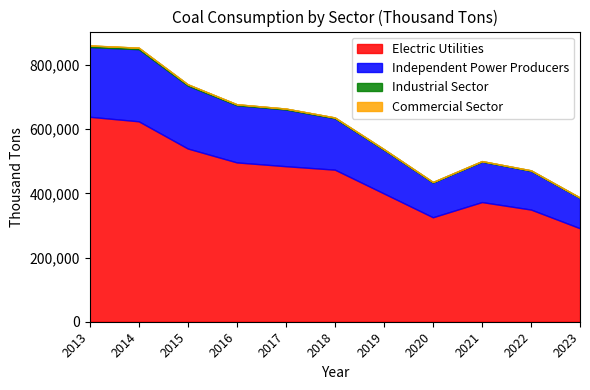

Which has a higher value, 2019 or 2022?

2019